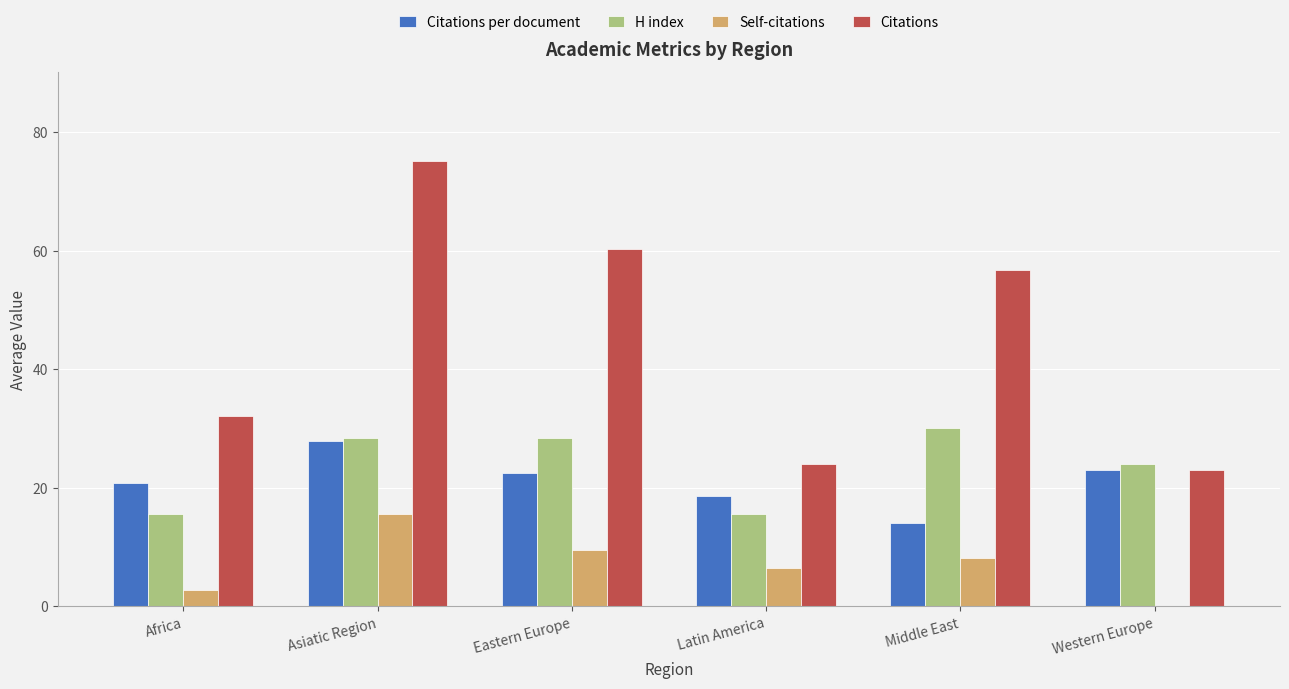

What are all the series names shown in the legend?

Citations per document, H index, Self-citations, Citations